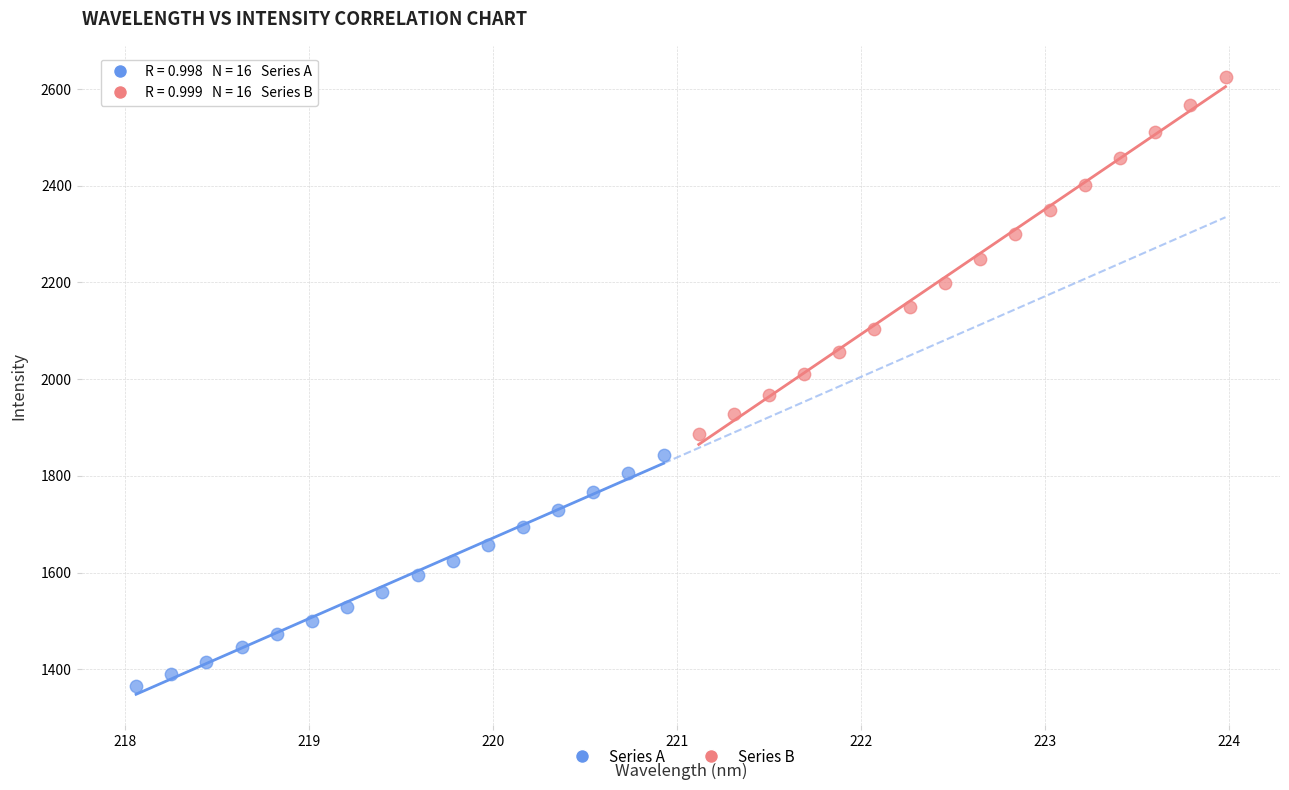

Which series contains the highest Y value?

Series B